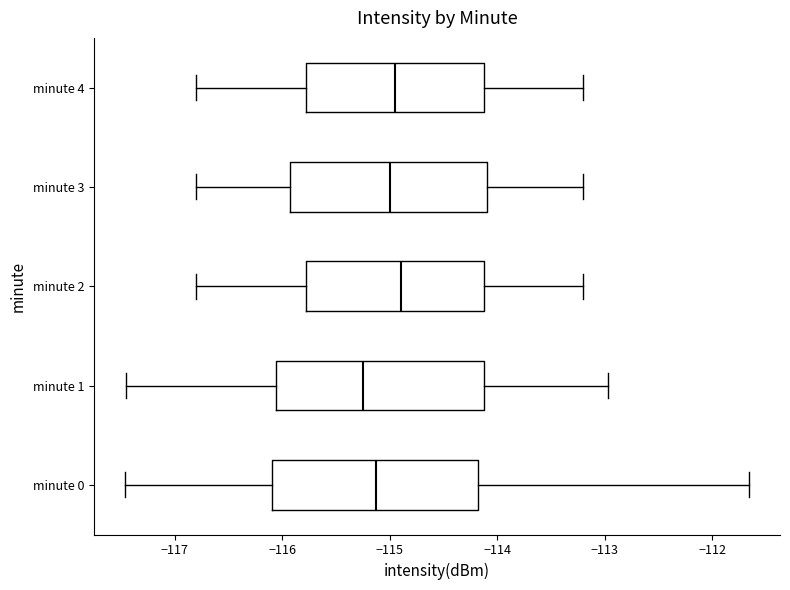

Reading bottom to top, read every box against the x-axis: the position of its median line, the range the box covers, and the ends of its whiskers. The values are not printed on the chart, so give them approximately, as read against the axis.

minute 0: median -115.1, box -116.1 to -114.2, whiskers -117.5 to -111.7
minute 1: median -115.2, box -116.1 to -114.1, whiskers -117.5 to -113.0
minute 2: median -114.9, box -115.8 to -114.1, whiskers -116.8 to -113.2
minute 3: median -115.0, box -115.9 to -114.1, whiskers -116.8 to -113.2
minute 4: median -114.9, box -115.8 to -114.1, whiskers -116.8 to -113.2